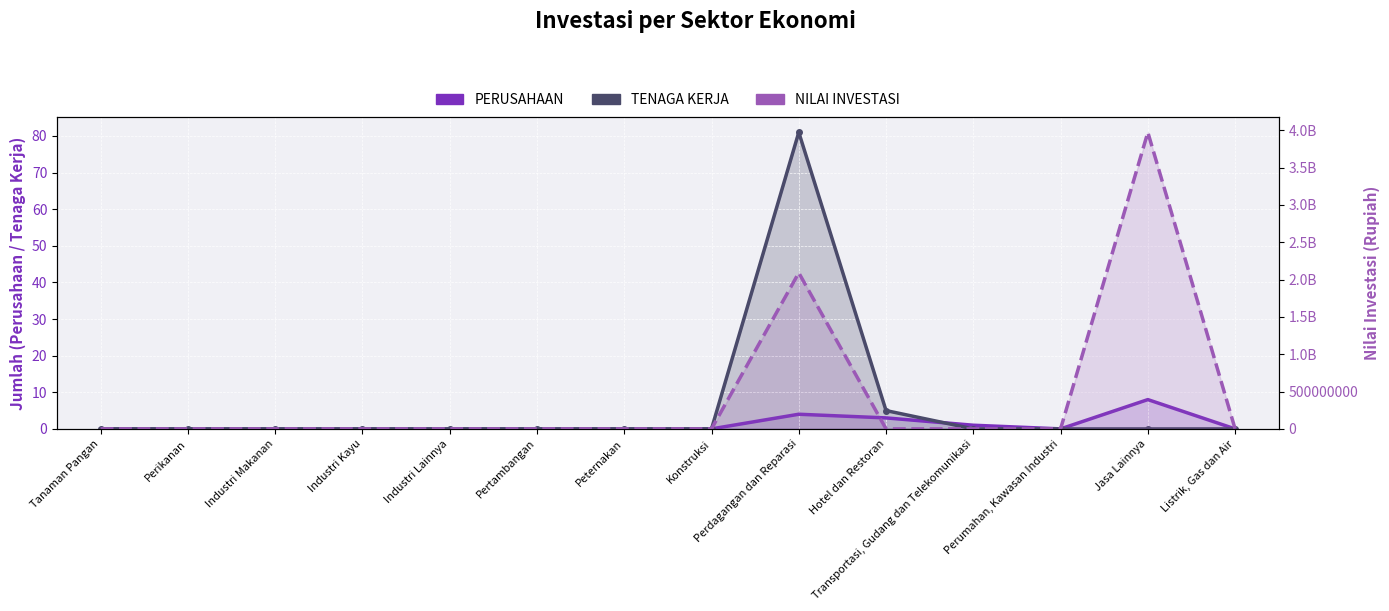

Where is PERUSAHAAN nearest to the value 4?

Perdagangan dan Reparasi